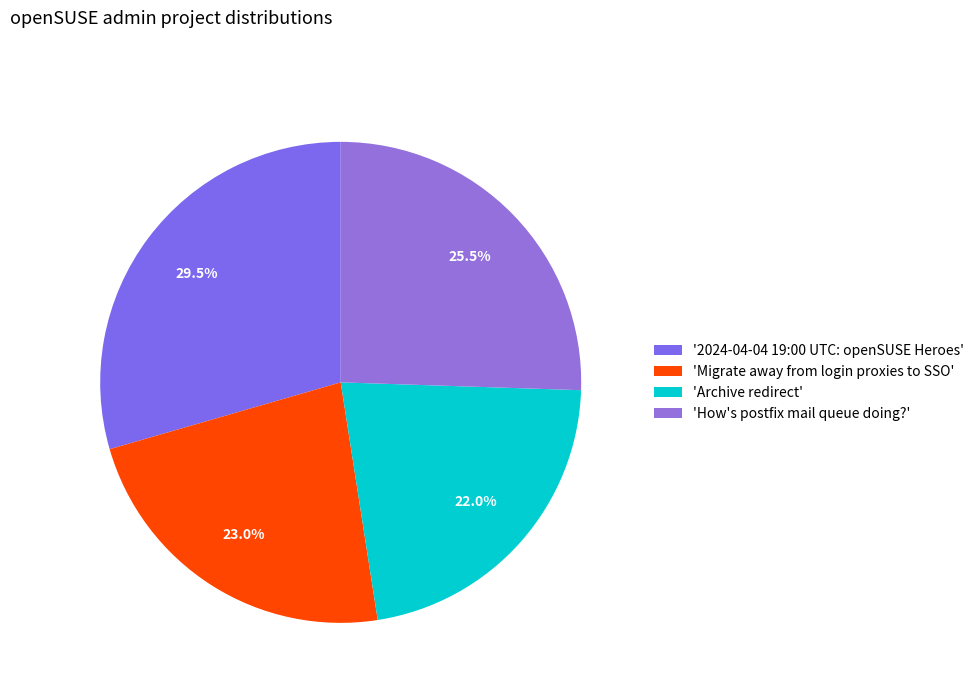

Which slice is the smallest?

'Archive redirect'